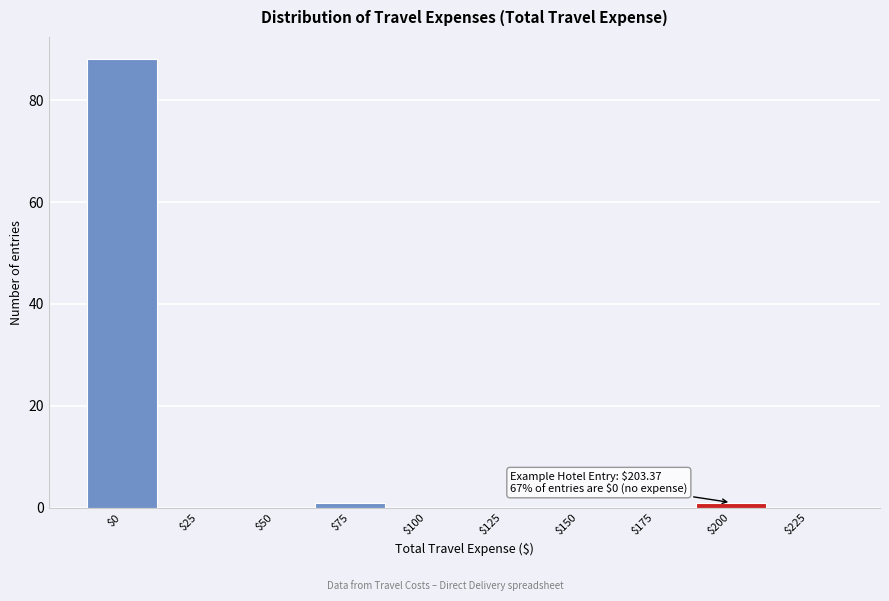

What is the maximum value shown in the chart?

88